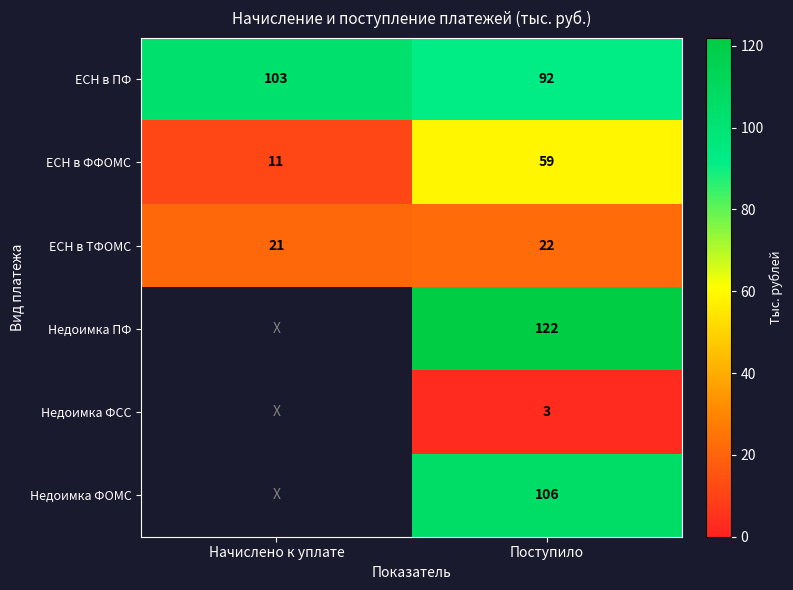

At which category is the sum across all series the highest?

Поступило